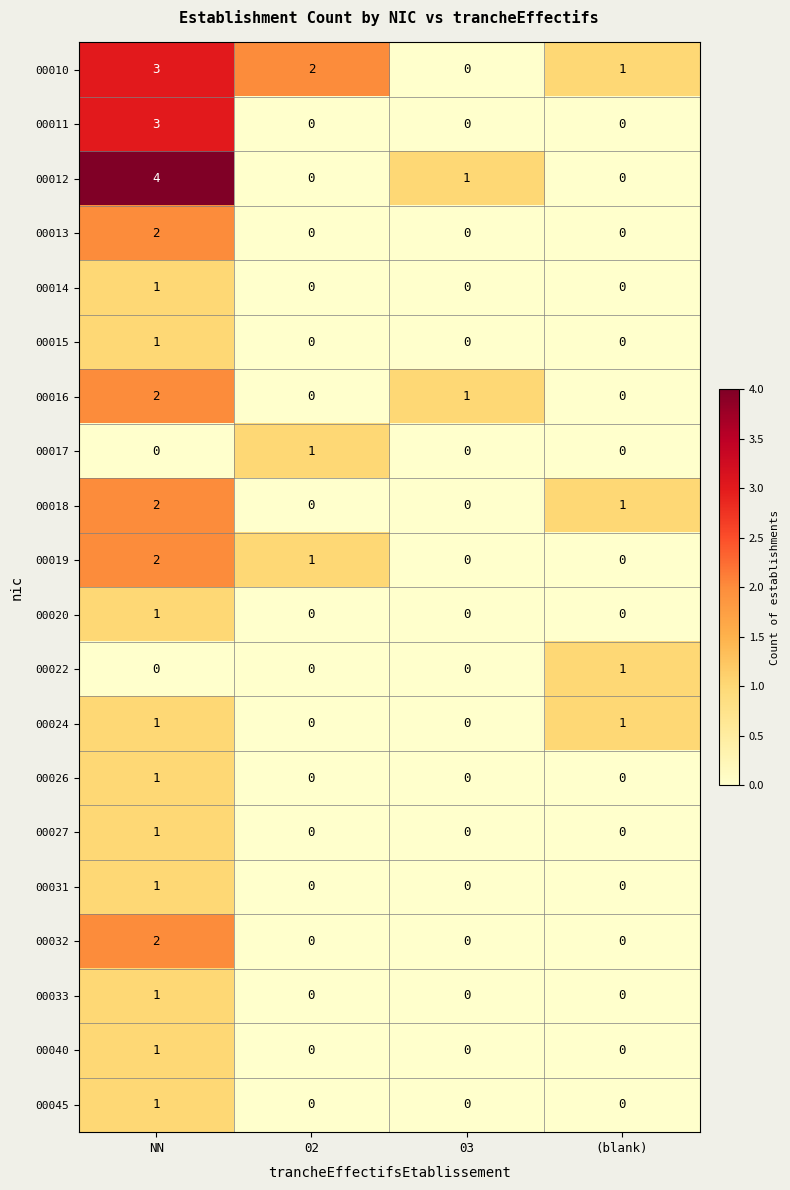

Is it true that 00033 equals 0 at 02?

True